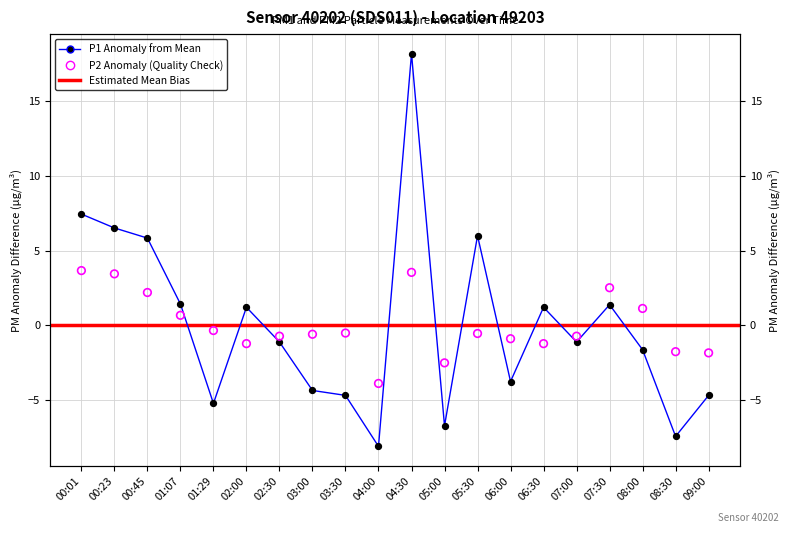

Which series contains the highest Y value?

P1